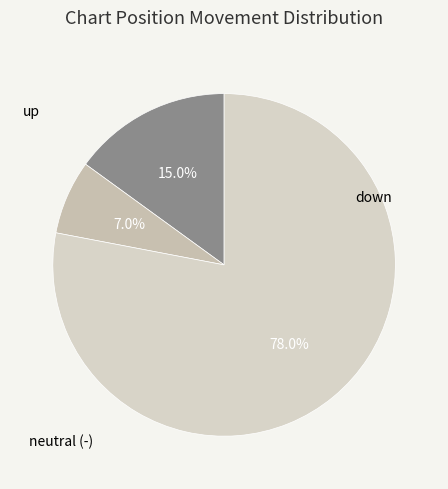

Is up the majority of the pie?

No